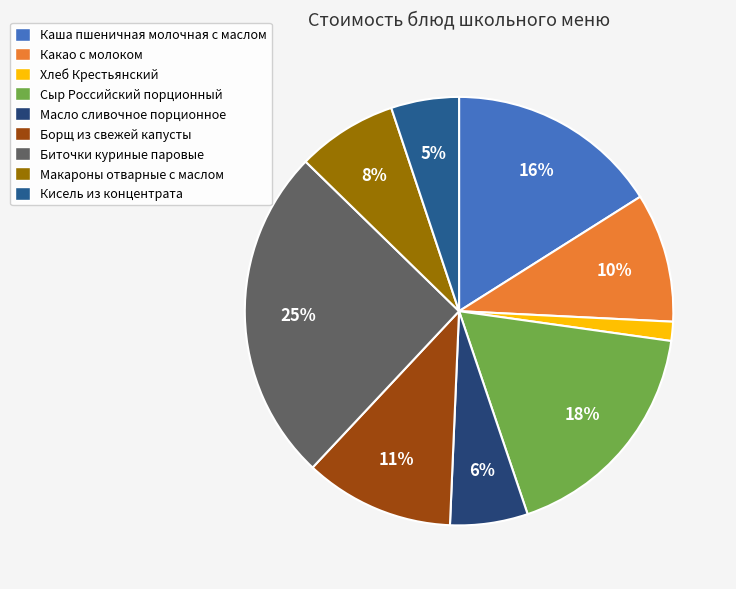

To the nearest percent, what is the difference between the Какао с молоком and Макароны отварные с маслом slice percentages?

2%